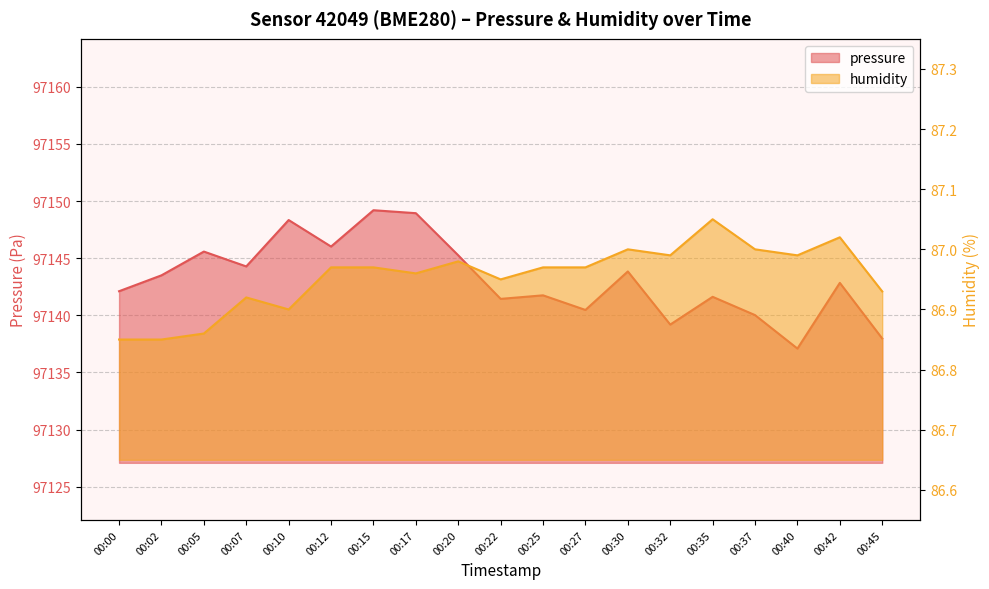

List the series in order of their peak value, lowest first.

humidity, pressure